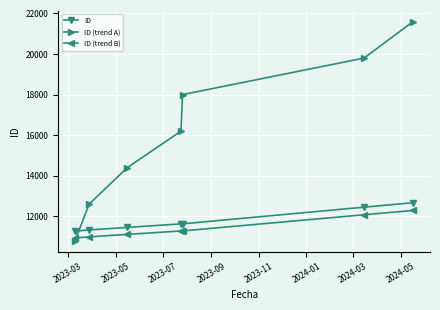

How many ID (trend A) values are between 12600 and 19800?

5